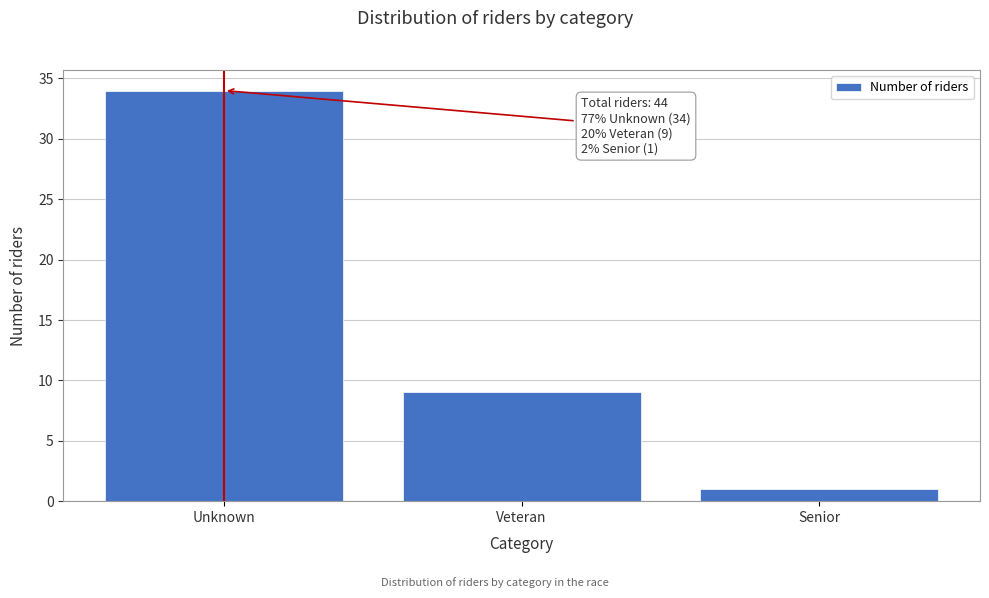

Reading right to left, what are all the values shown in this chart?

1	9	34